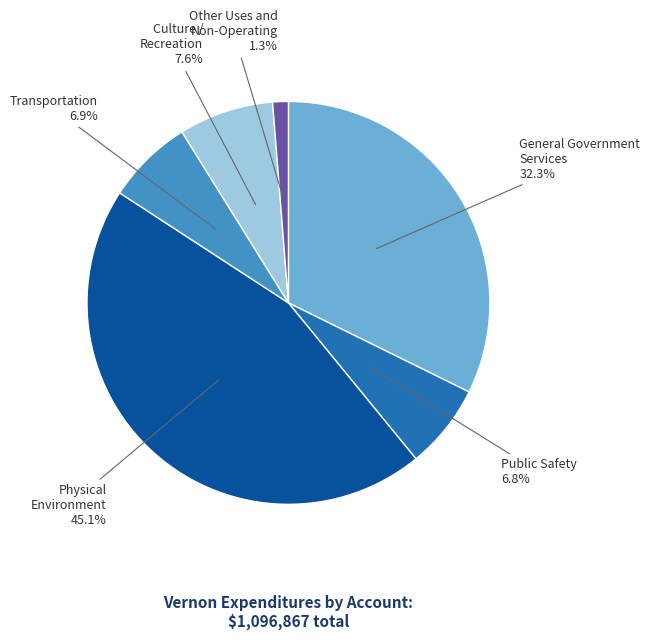

Between Culture / Recreation and Physical Environment, which is larger?

Physical Environment